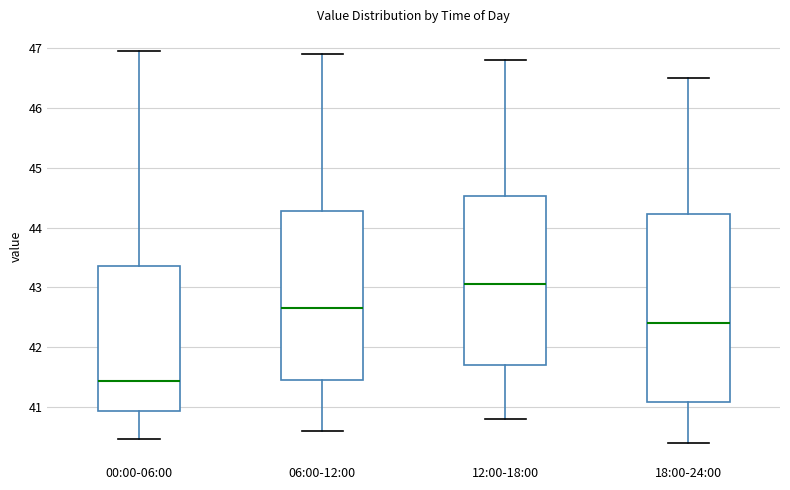

Which box has the highest median line?

12:00-18:00